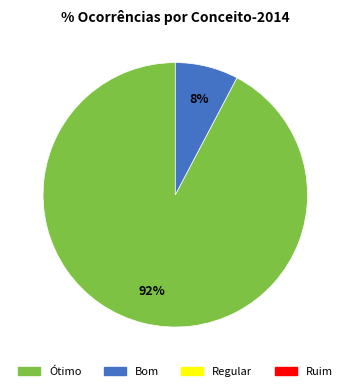

Is there any slice that represents more than half of the pie?

Yes